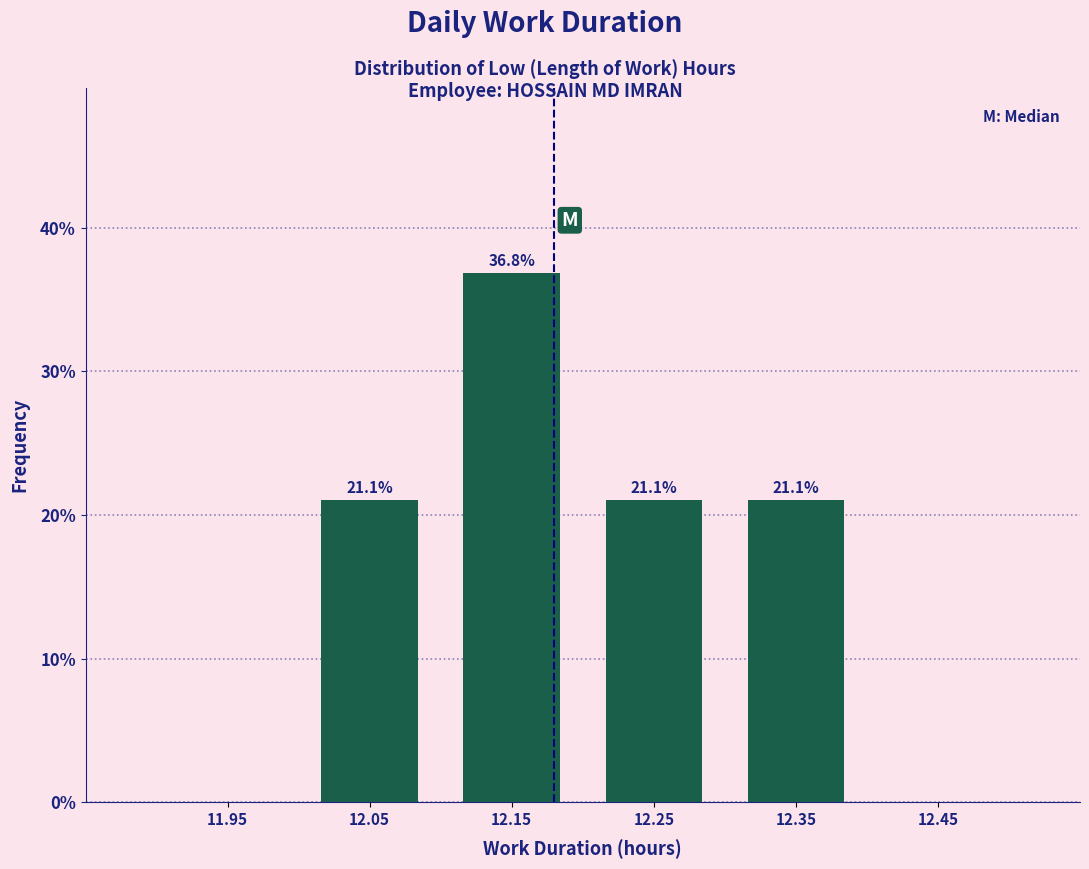

Which range on the x-axis has the tallest bar?

12.1 to 12.2